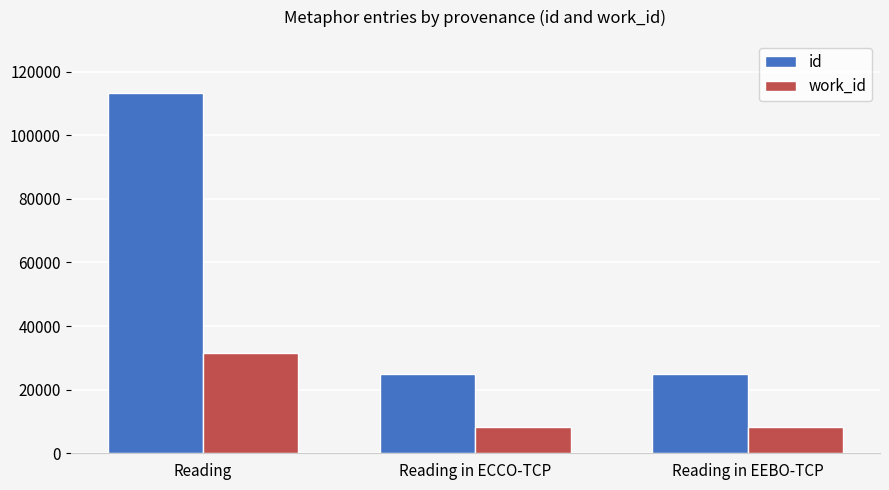

What position from the left is Reading in ECCO-TCP?

2